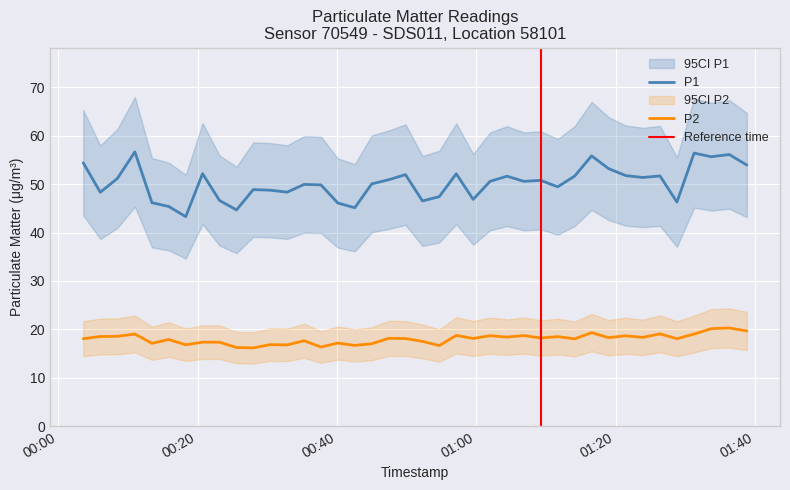

True or false: P1 and P2 intersect in this chart.

False